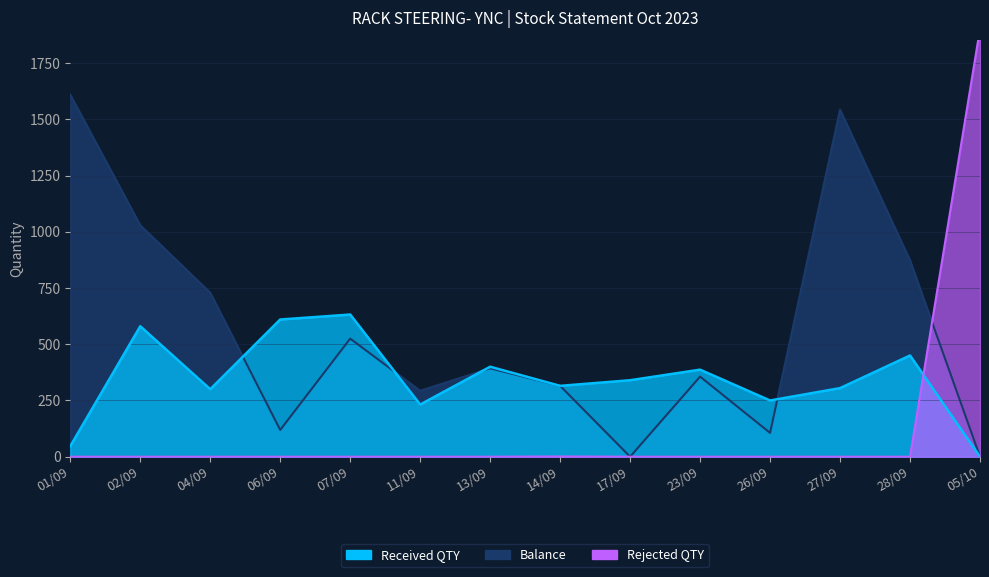

After their last crossing, which series has the higher values: Received QTY or Rejected QTY?

Rejected QTY